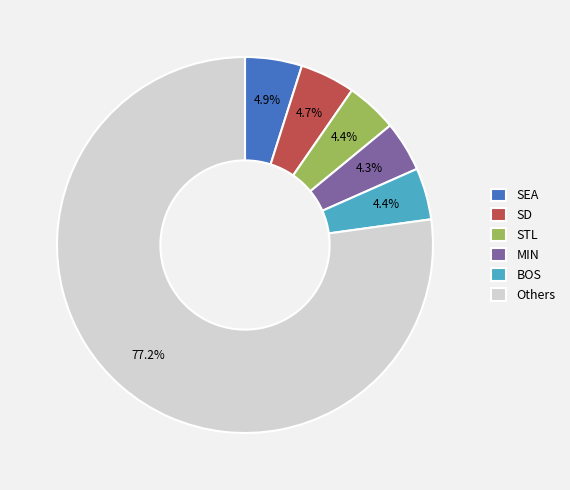

What is the ratio of the value at BOS to the value at STL?

1.0